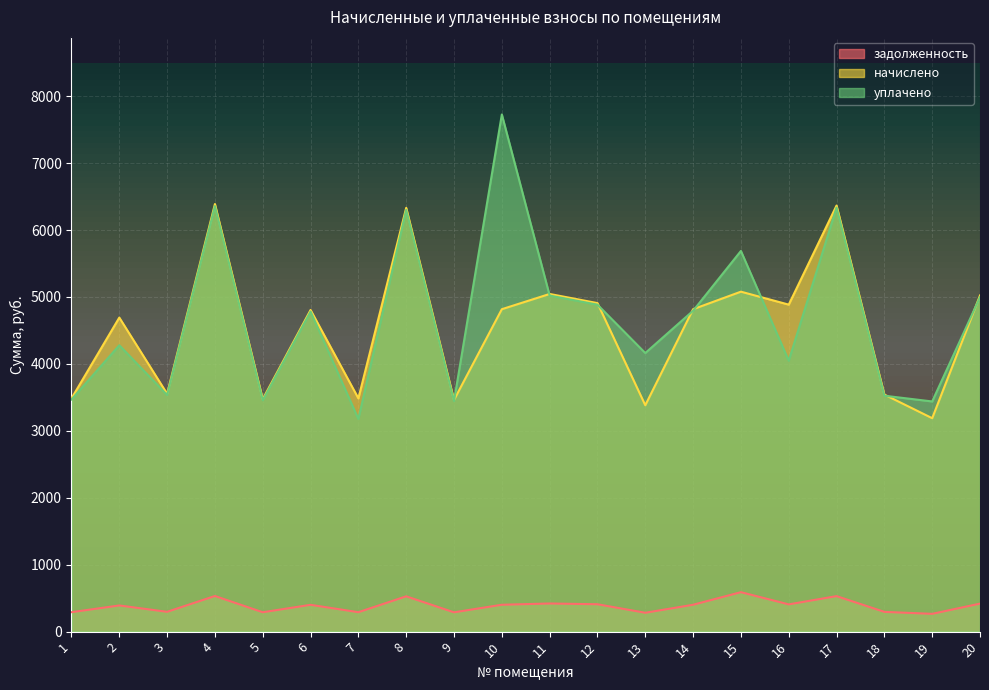

At which label does начислено first exceed 4817?

4